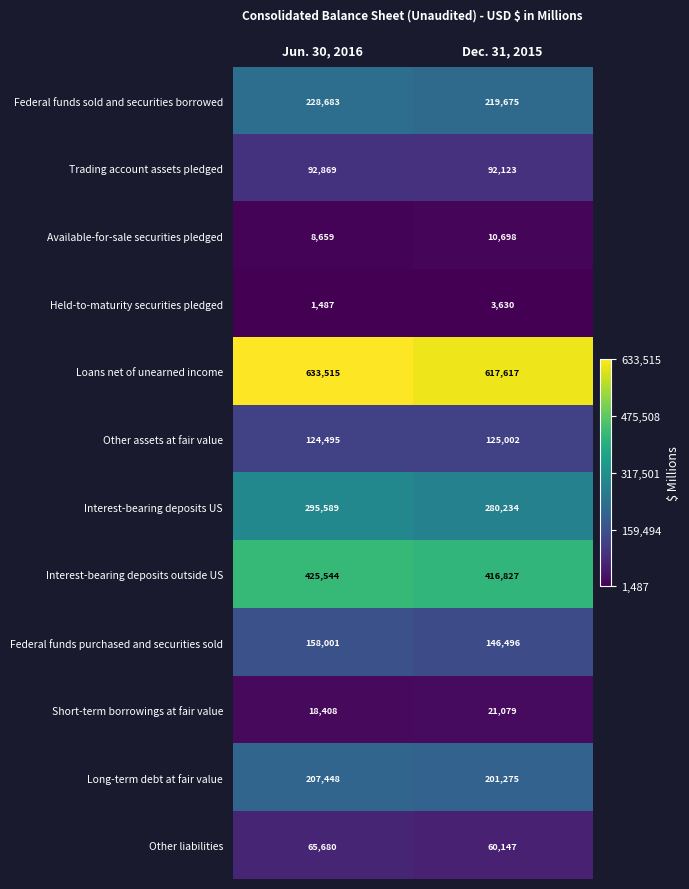

Is it true that Short-term borrowings at fair value equals 11800 at Dec. 31, 2015?

False